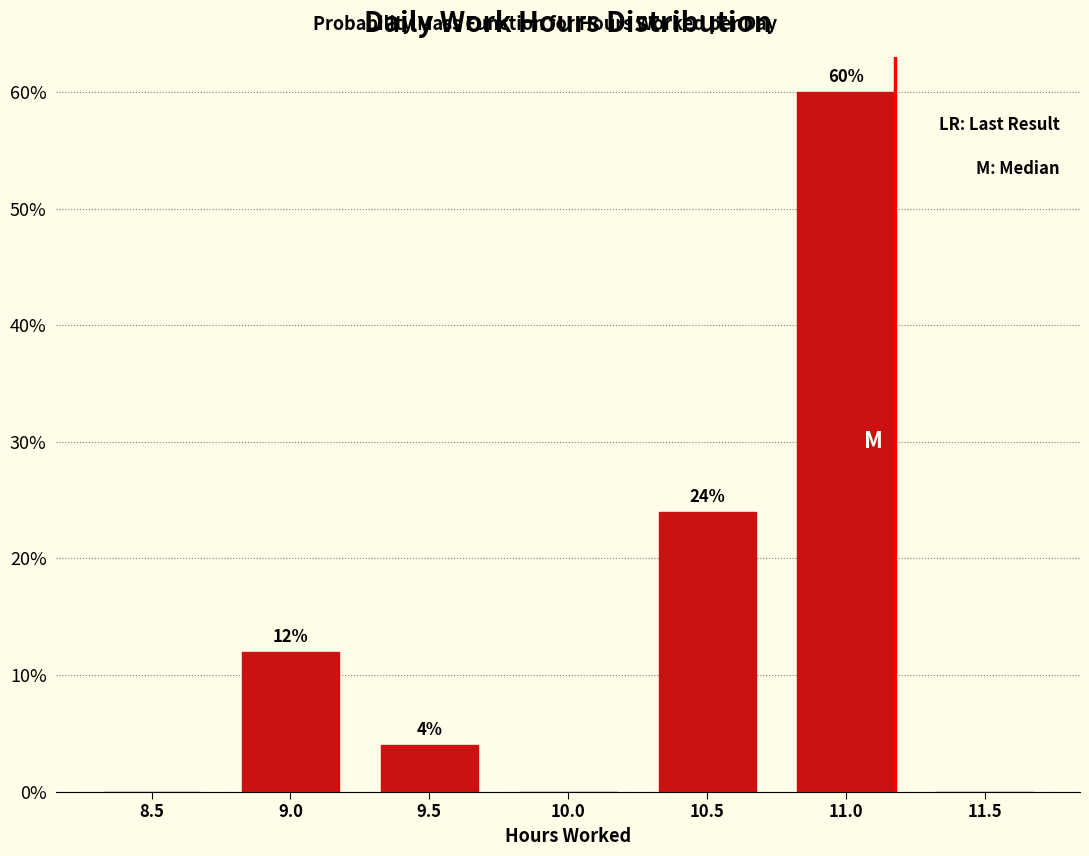

Reading left to right, what are all the values shown in this chart?

8.5=0	9.0=12	9.5=4	10.0=0	10.5=24	11.0=60	11.5=0